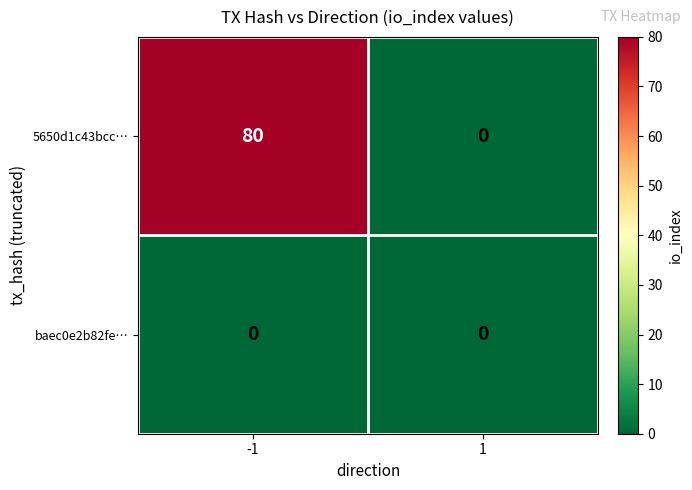

Reading left to right, extract all data points from this chart.

5650d1c43bcc…: -1=80	1=0
baec0e2b82fe…: -1=0	1=0